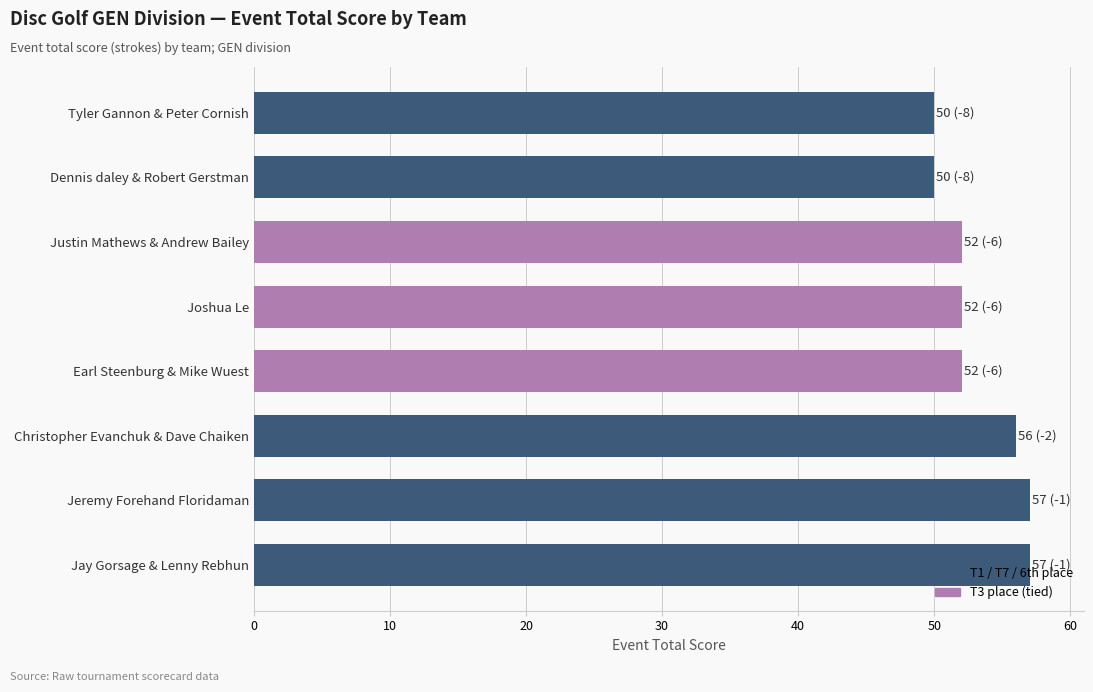

True or false: the data shows 50 at Dennis daley & Robert Gerstman.

True